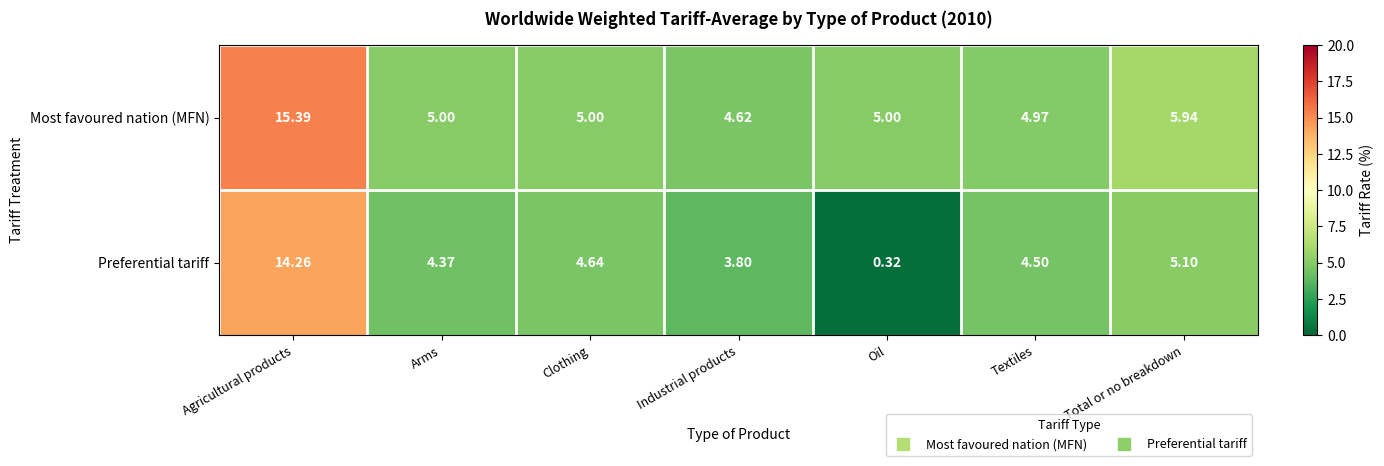

Which series has the largest total across all categories?

Most favoured nation (MFN)